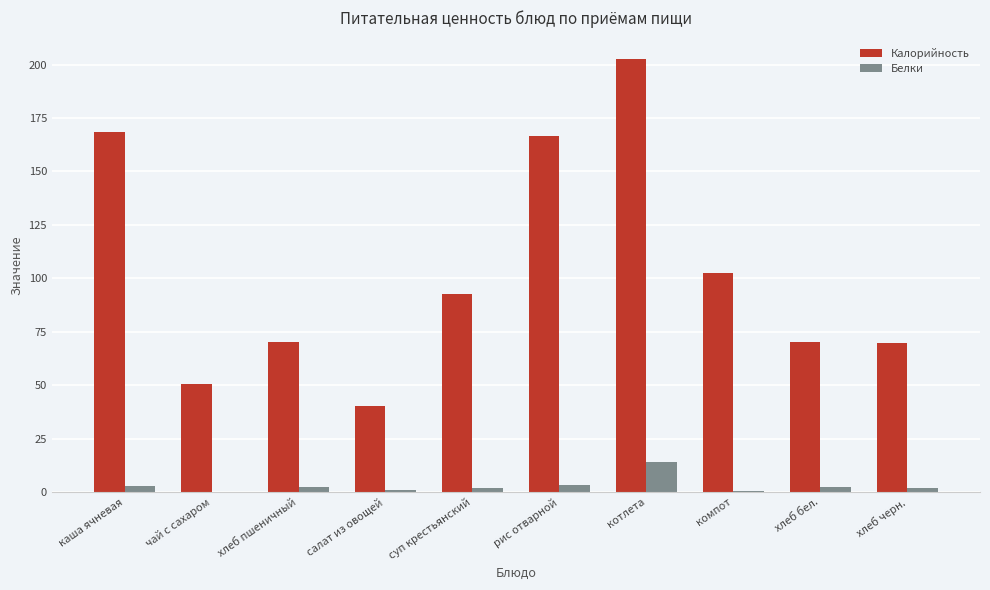

The Белки series shows 1.7 at хлеб черн.. True or false?

True